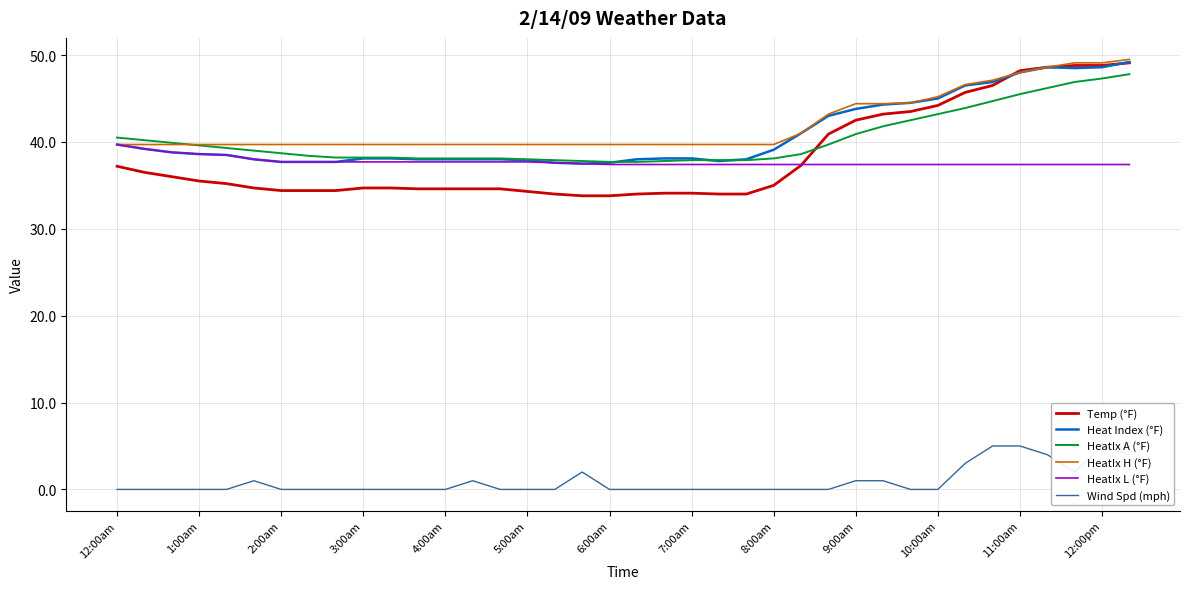

The value of Heat Index (°F) at 12:00pm is 48.6. True or false?

True